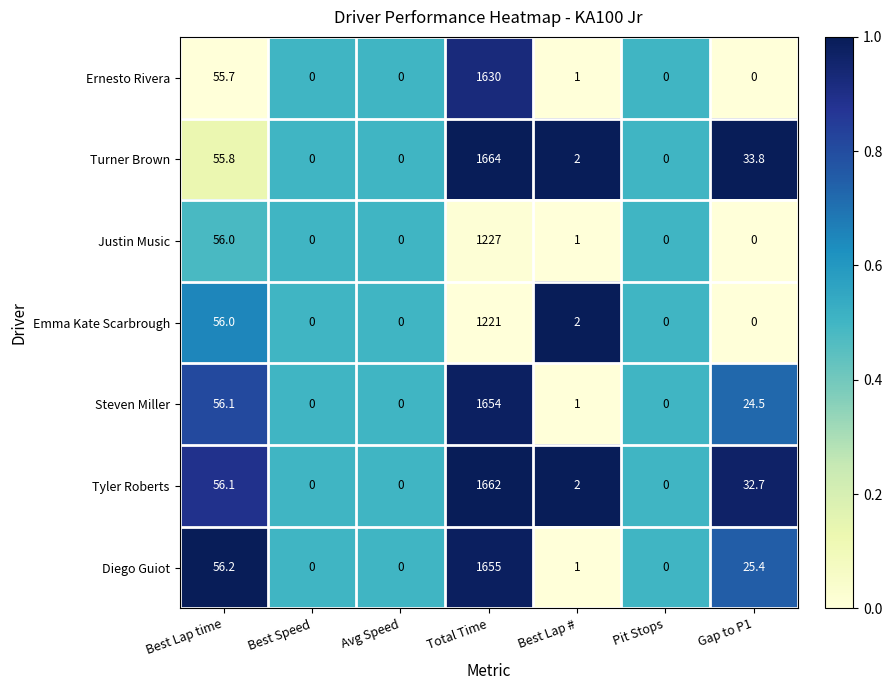

At which category is the sum across all series the highest?

Total Time